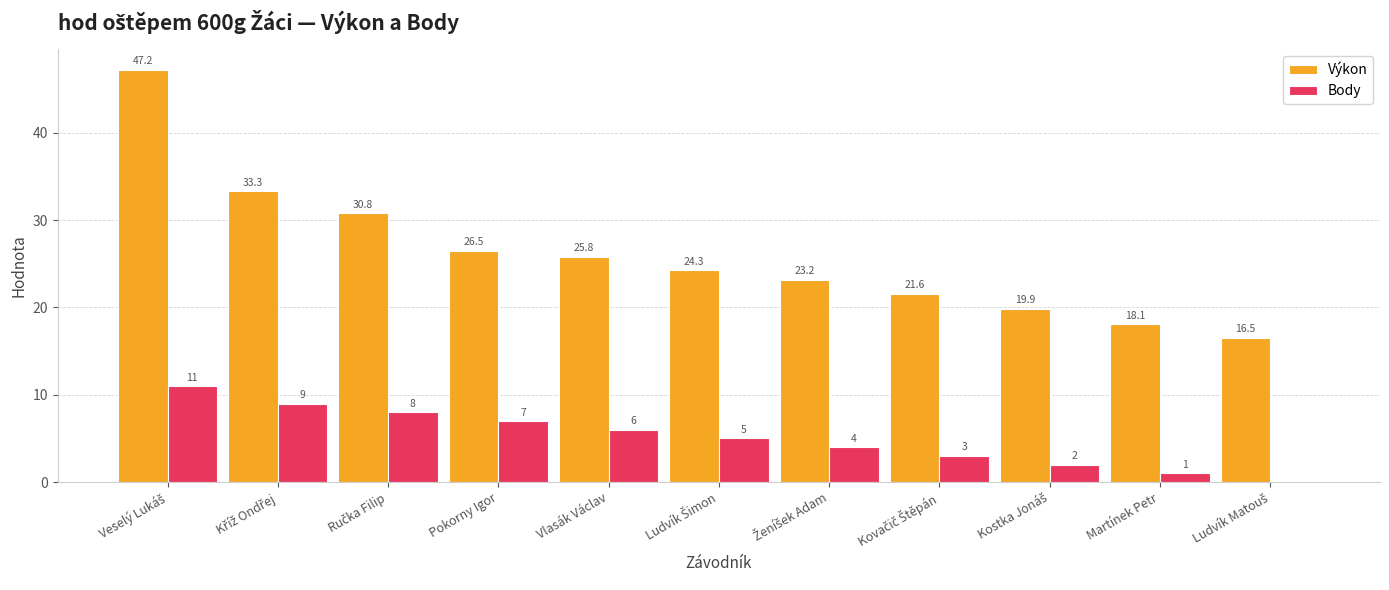

Is it true that Body equals 1.0 at Martínek Petr?

True